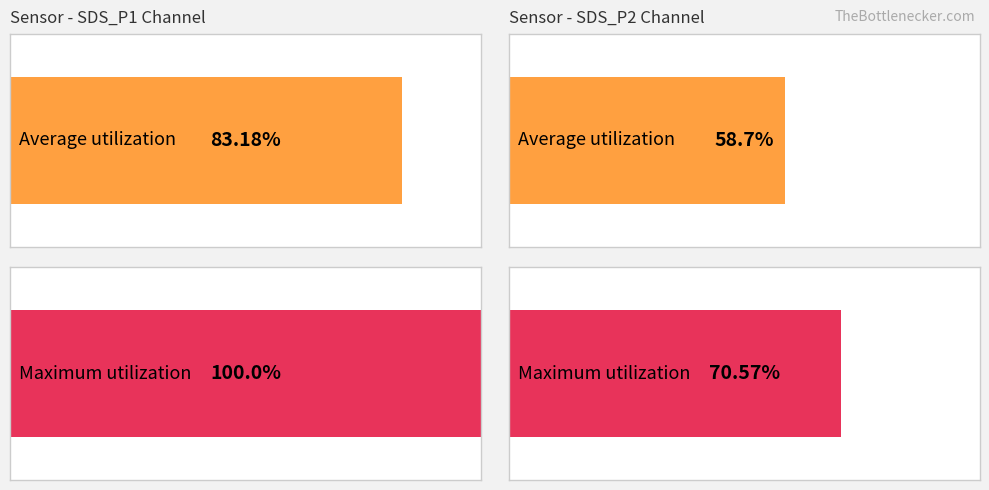

Rank the series by their average value, from lowest to highest.

Average utilization, Maximum utilization